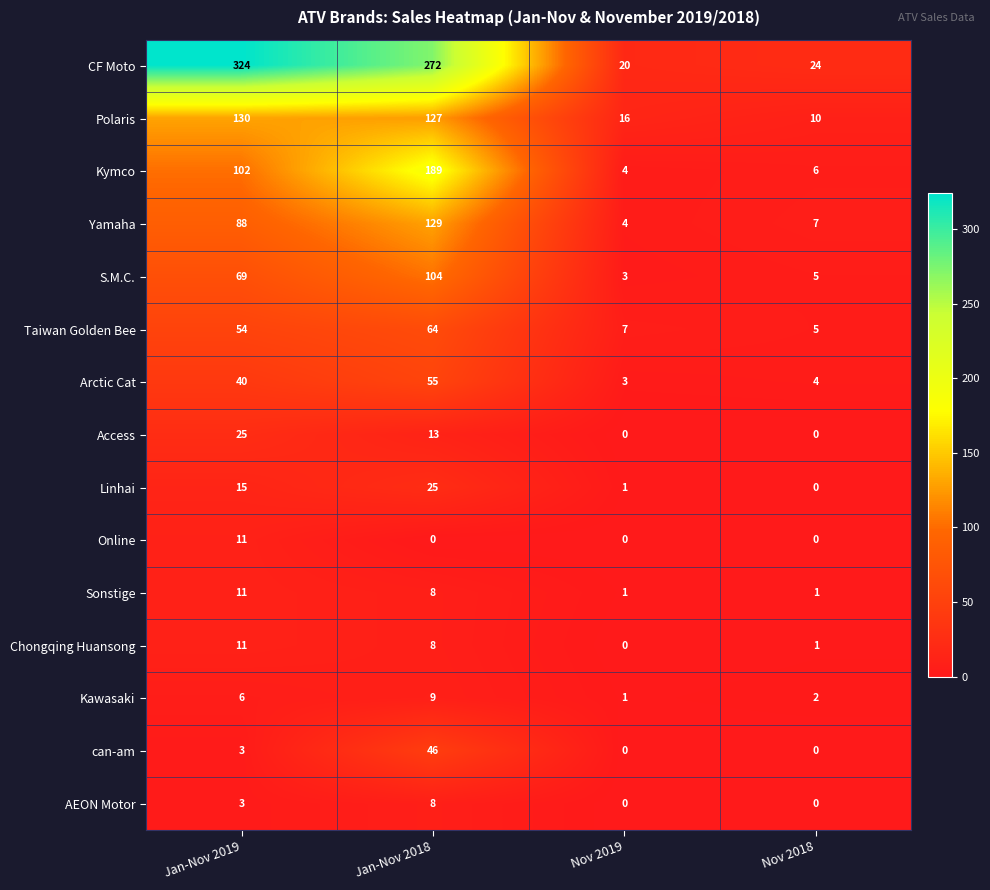

How many series are shown in this chart?

15